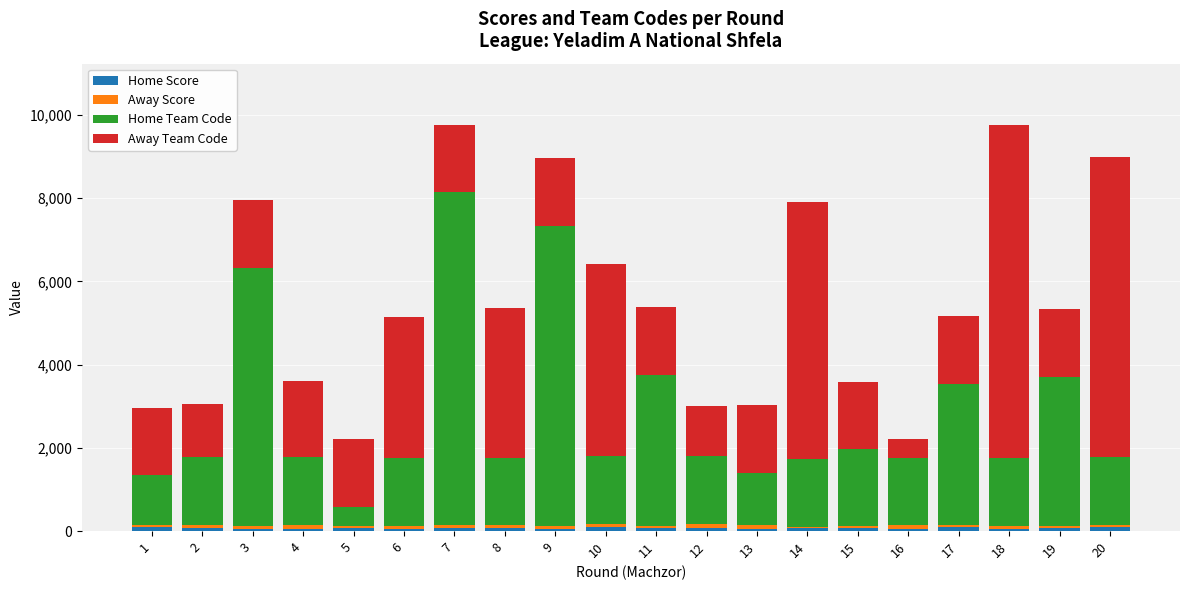

What is the total value across all series at 3?

7944